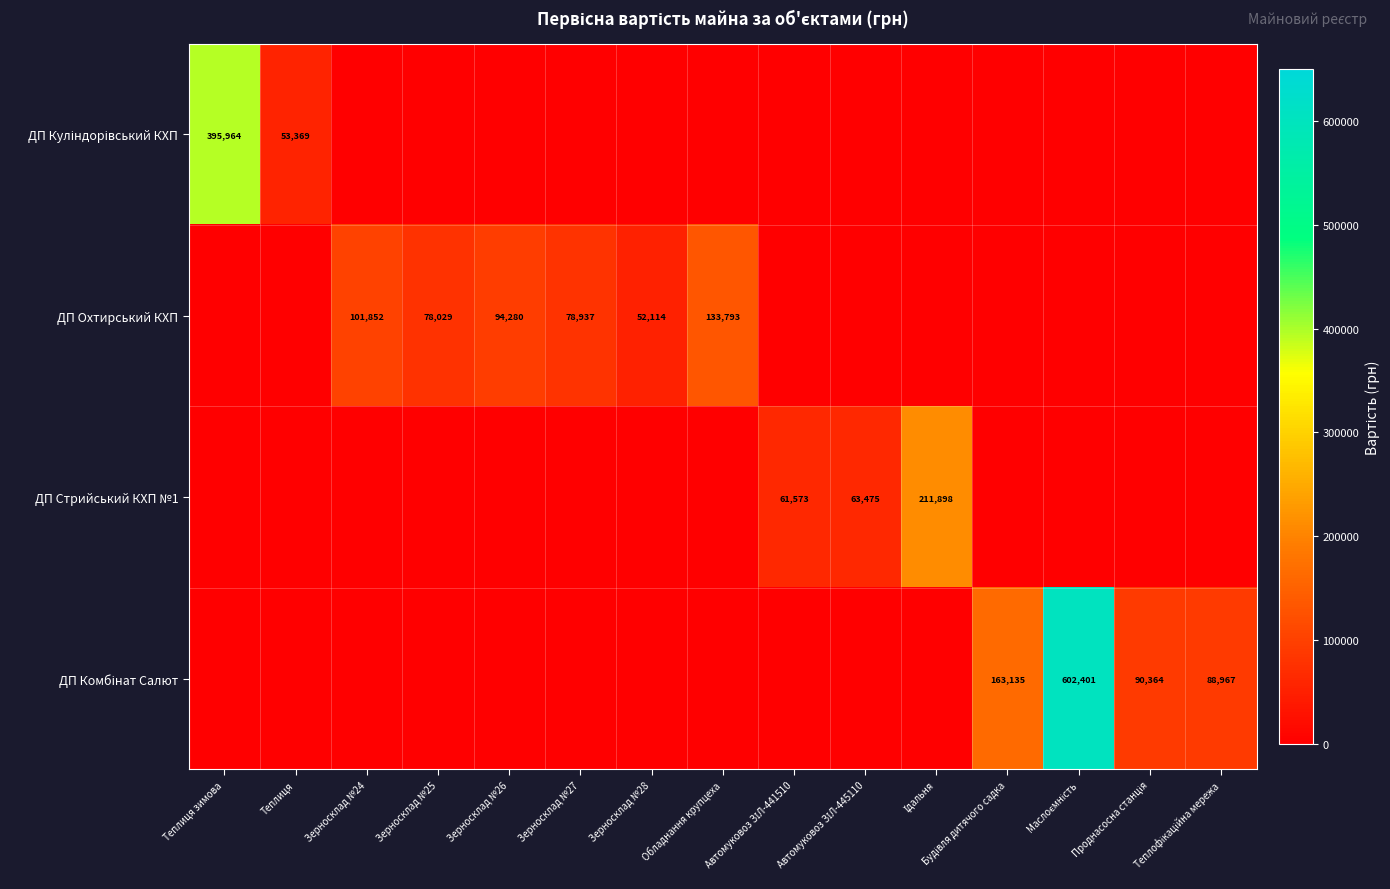

The value of ДП Охтирський КХП at Зерносклад №25 is 78029. True or false?

True